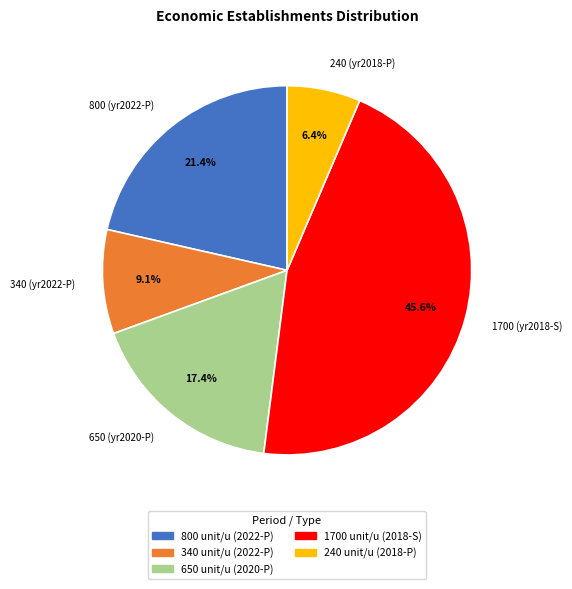

Rank the categories by value from lowest to highest.

240 (yr2018-P), 340 (yr2022-P), 650 (yr2020-P), 800 (yr2022-P), 1700 (yr2018-S)